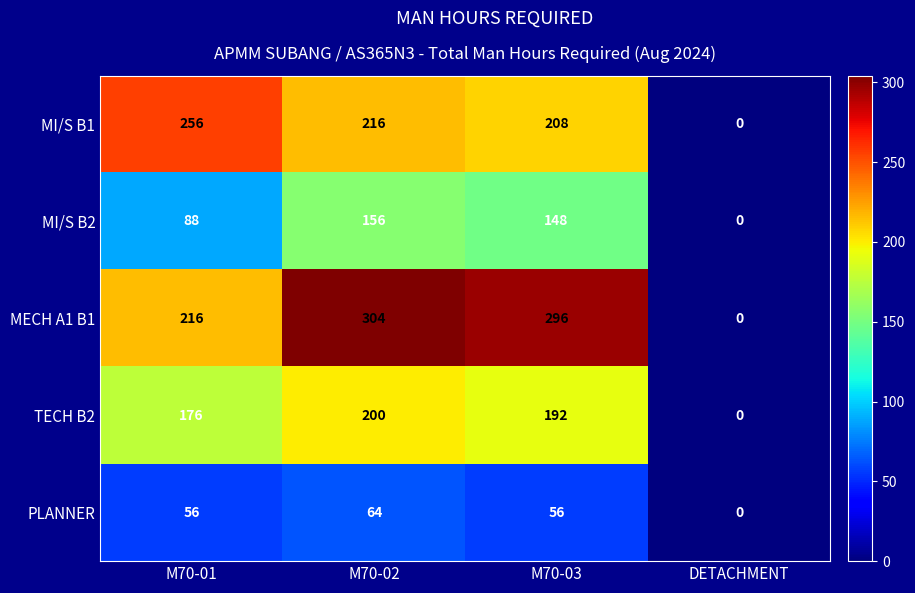

What is the spread (max minus min) of values at M70-03?

240